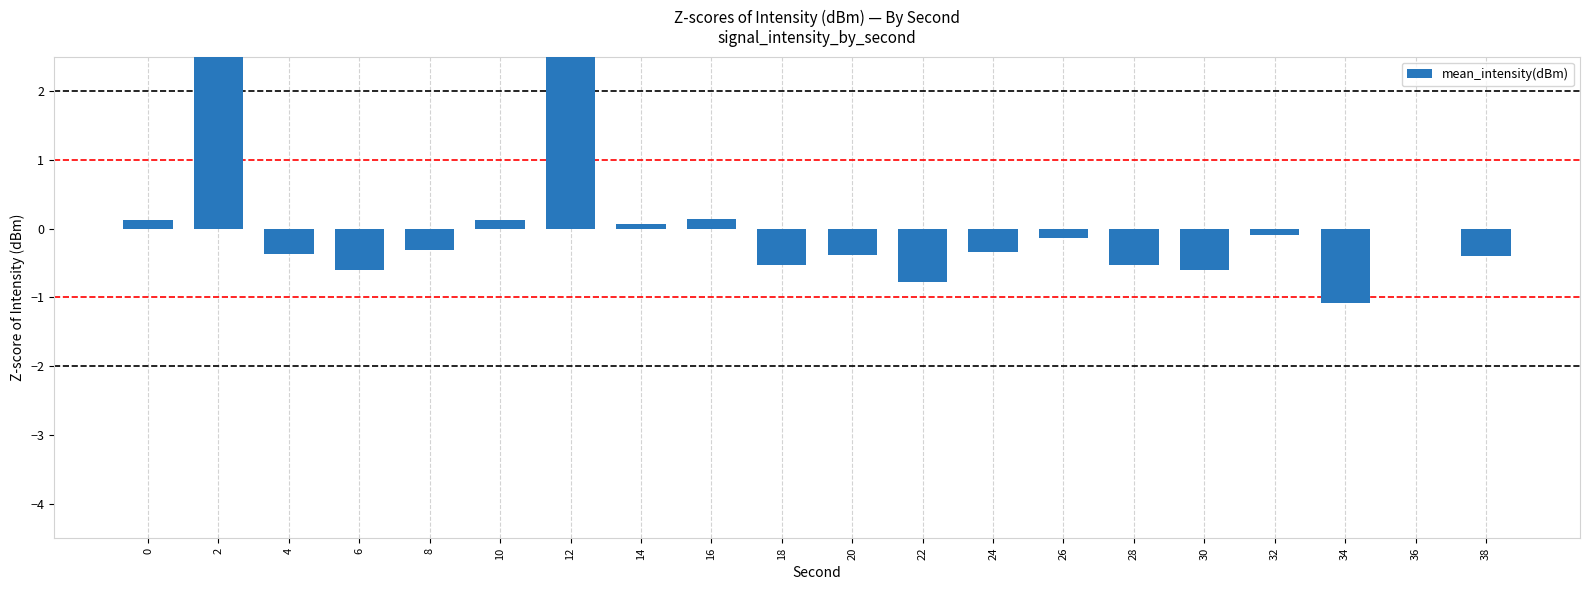

How many series are shown in this chart?

1